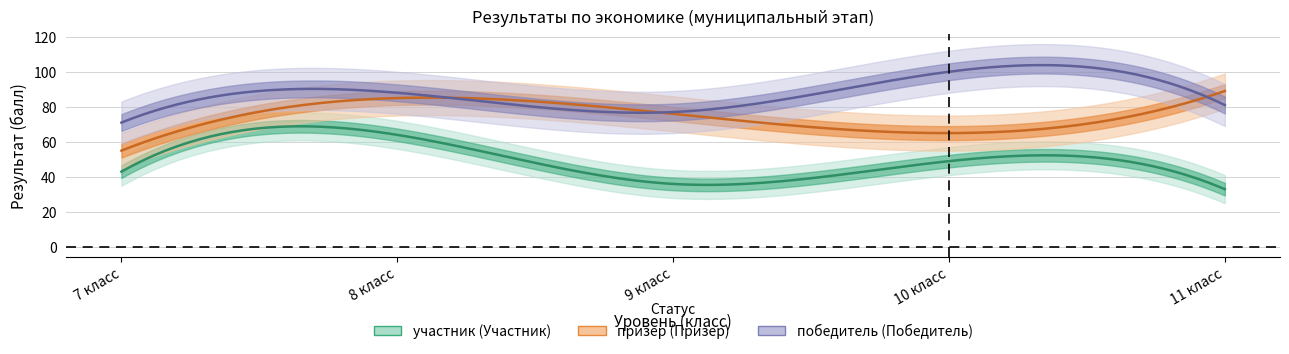

How many data points does each series have?

5